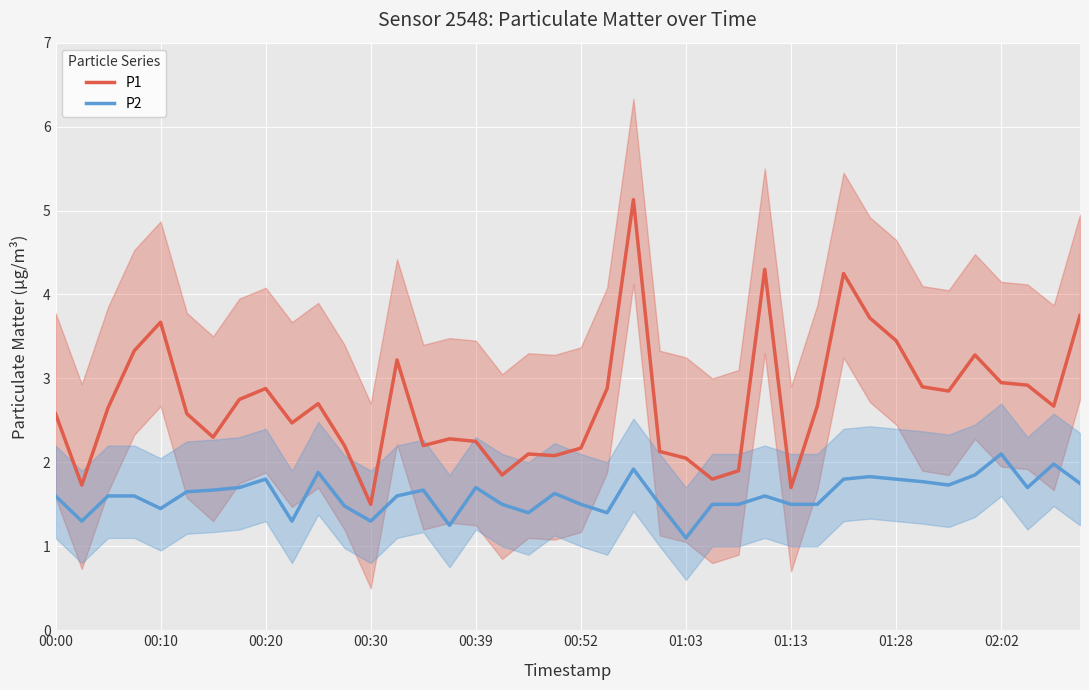

What is the difference between the P1 values at 30 and 00:00?

1.7